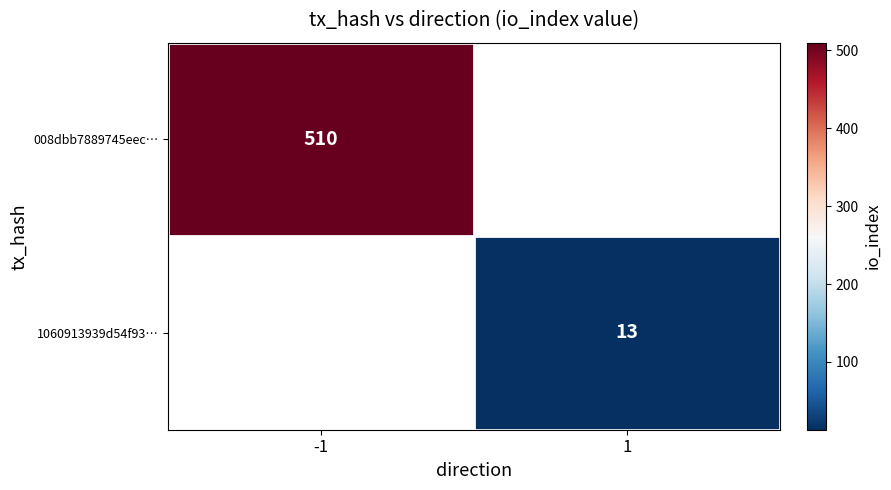

The 1060913939d54f93… series shows 13 at 1. True or false?

True